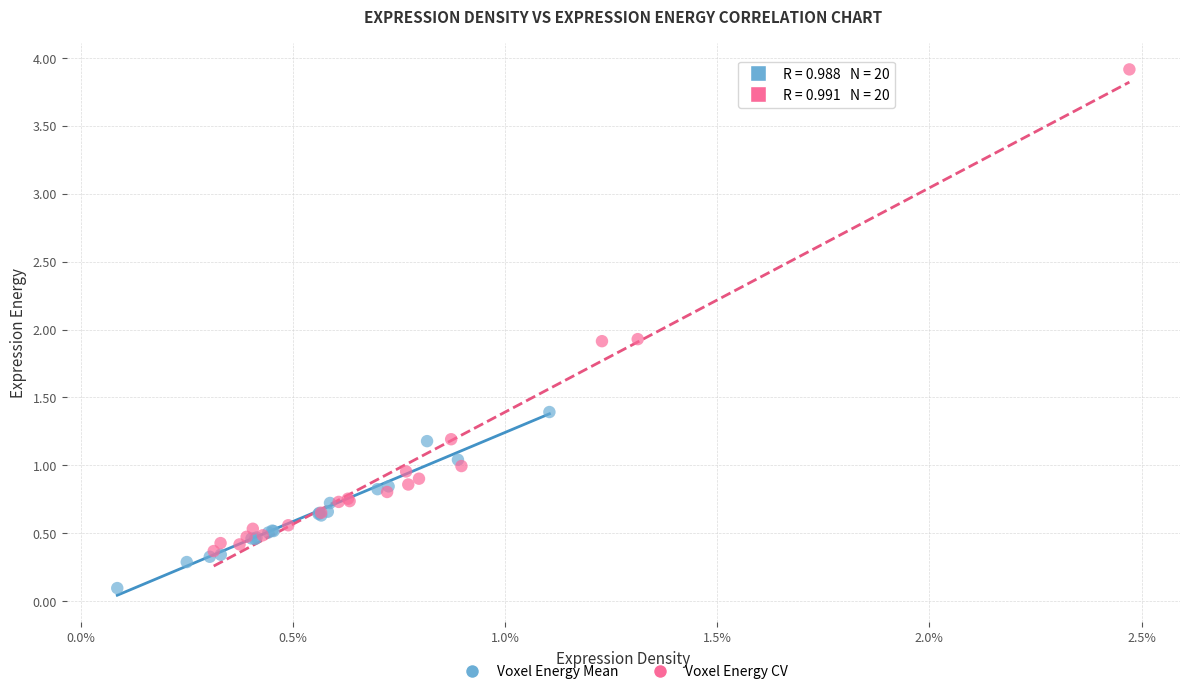

What are all the series names shown in the legend?

Voxel Energy Mean, Voxel Energy CV